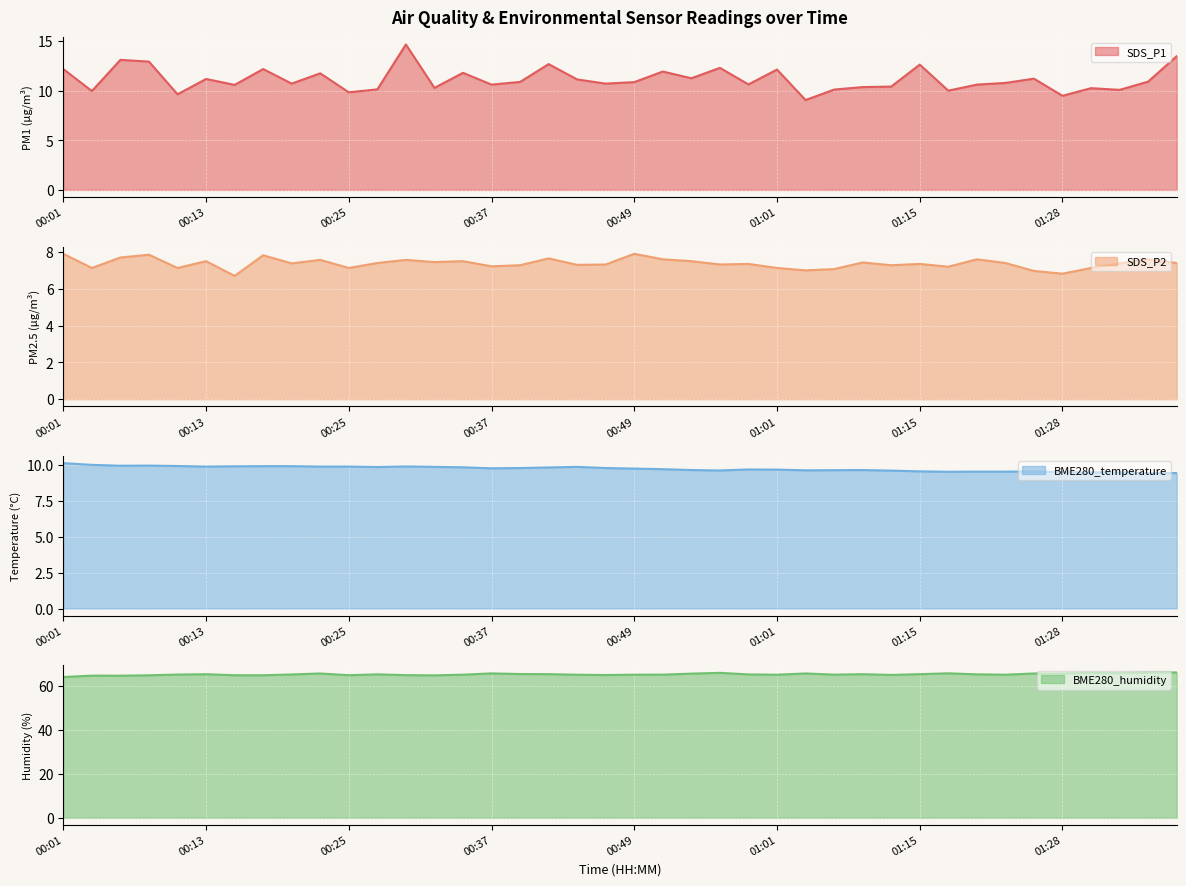

True or false: SDS_P1 line and BME280_humidity line intersect in this chart.

False